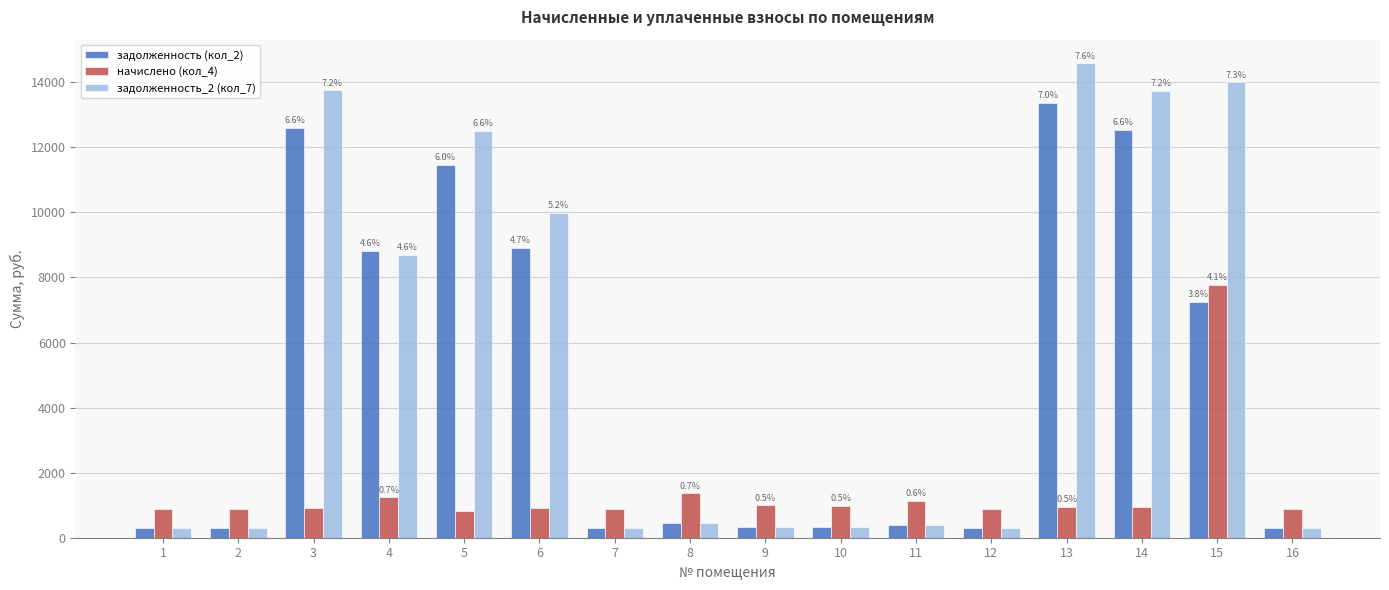

List the series in order of their overall mean, lowest first.

начислено (кол_4), задолженность (кол_2), задолженность_2 (кол_7)